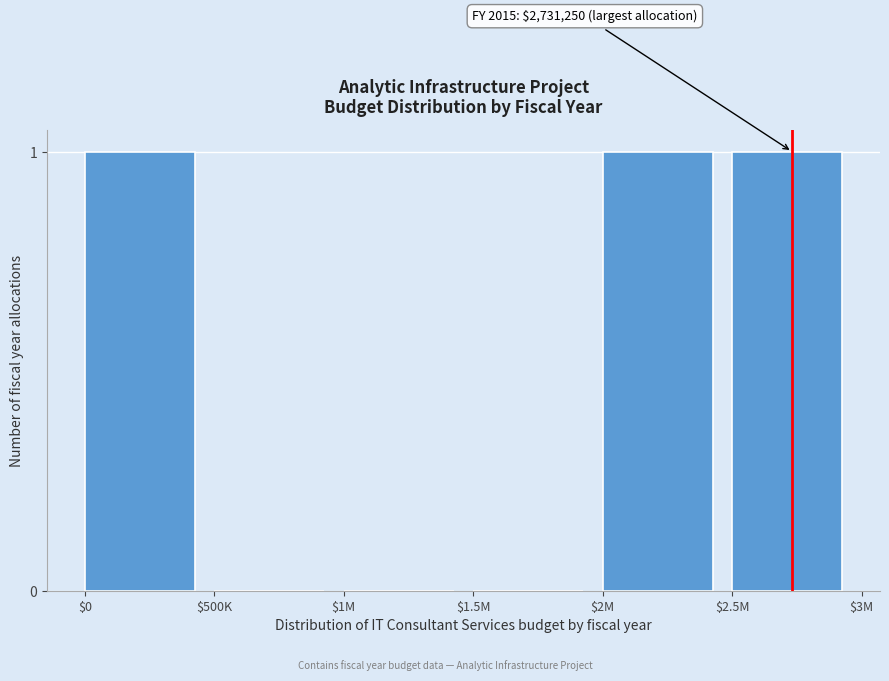

True or false: the data shows 0 at $1M.

True